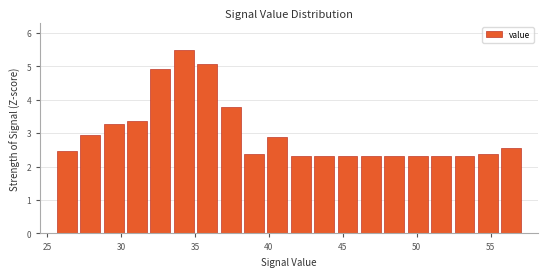

Around what value on the x-axis is the tallest bar? Give the approximate position of its centre, as read against the axis.

34.0